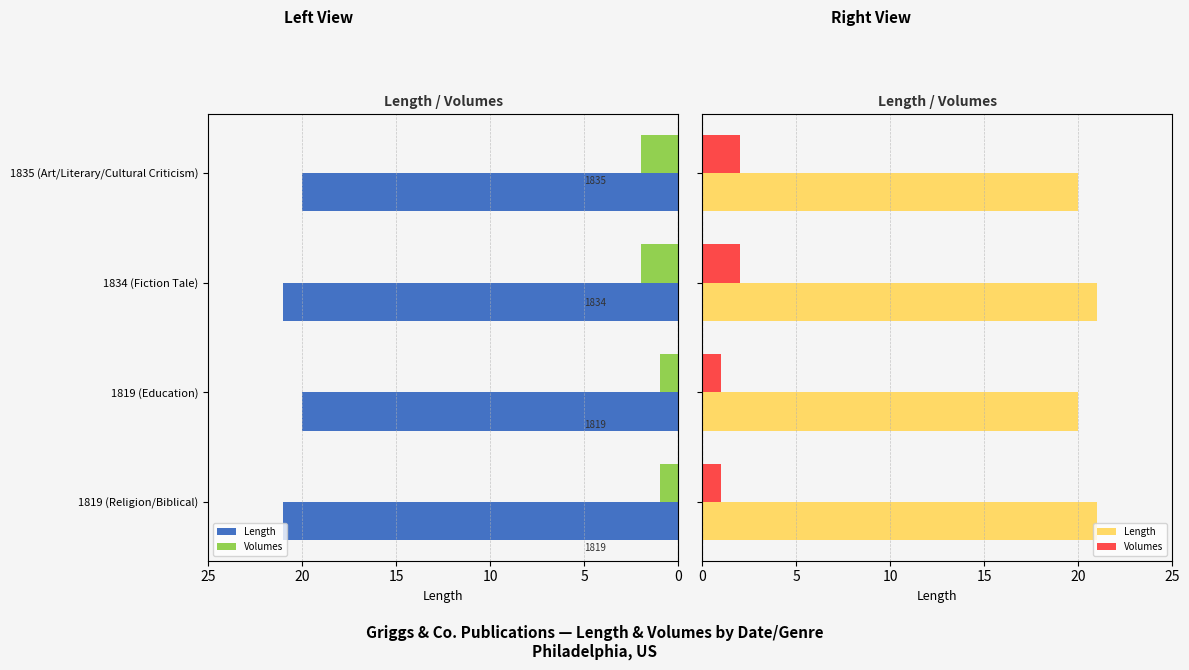

How many groups of bars are there?

4